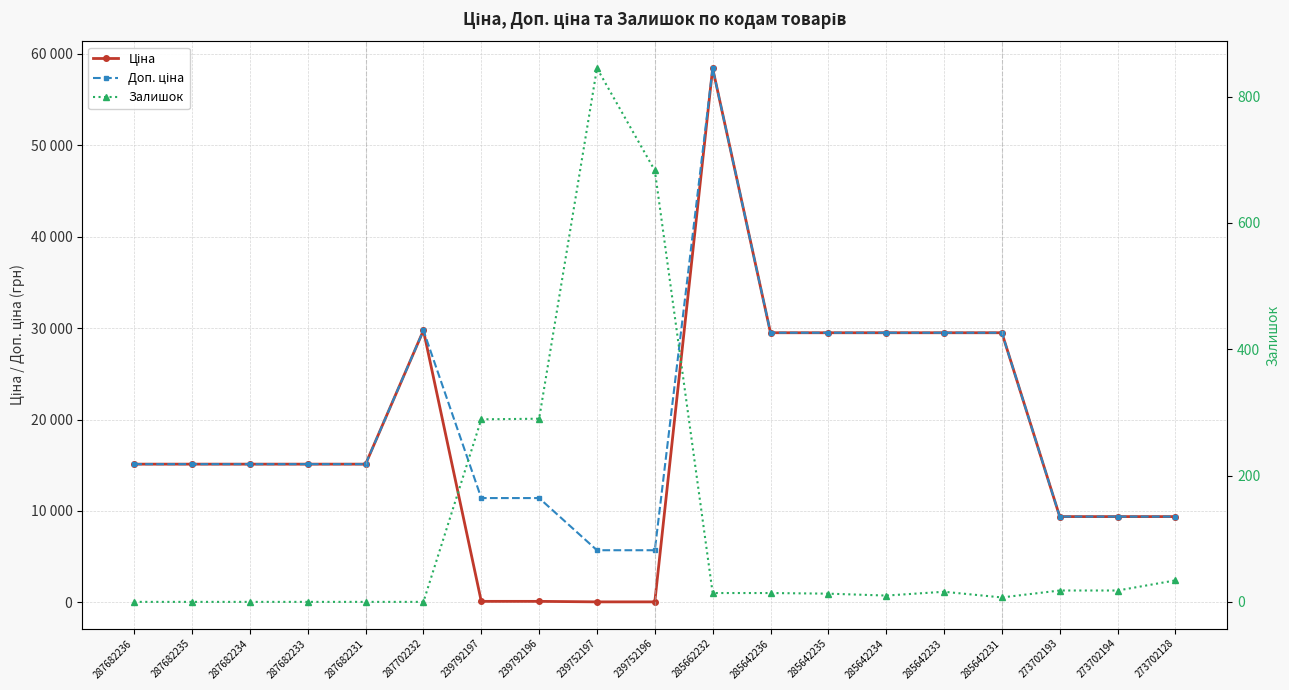

How many values in the Ціна series are below 15120?

7